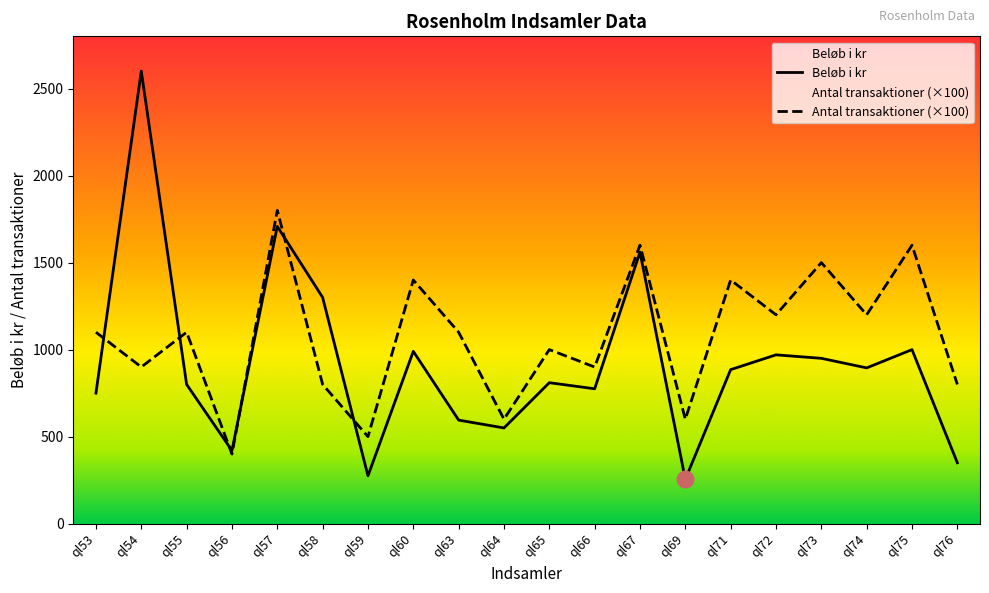

Rank the series by their average value, from highest to lowest.

Antal transaktioner (×100), Beløb i kr